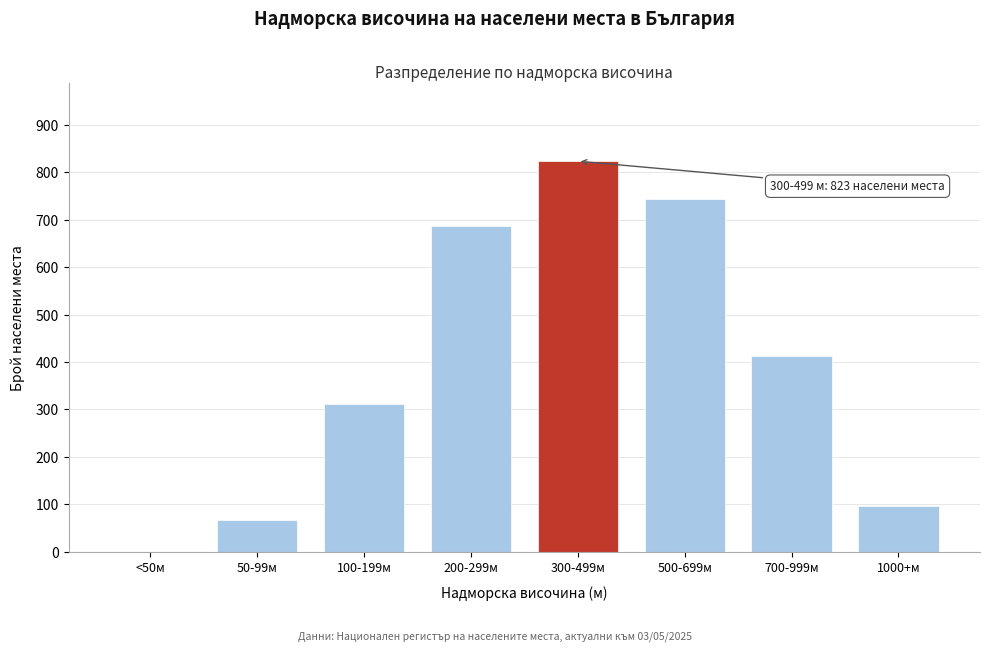

Reading right to left, transcribe all the data shown in this chart.

1000+м=97	700-999м=412	500-699м=743	300-499м=823	200-299м=687	100-199м=312	50-99м=68	<50м=0